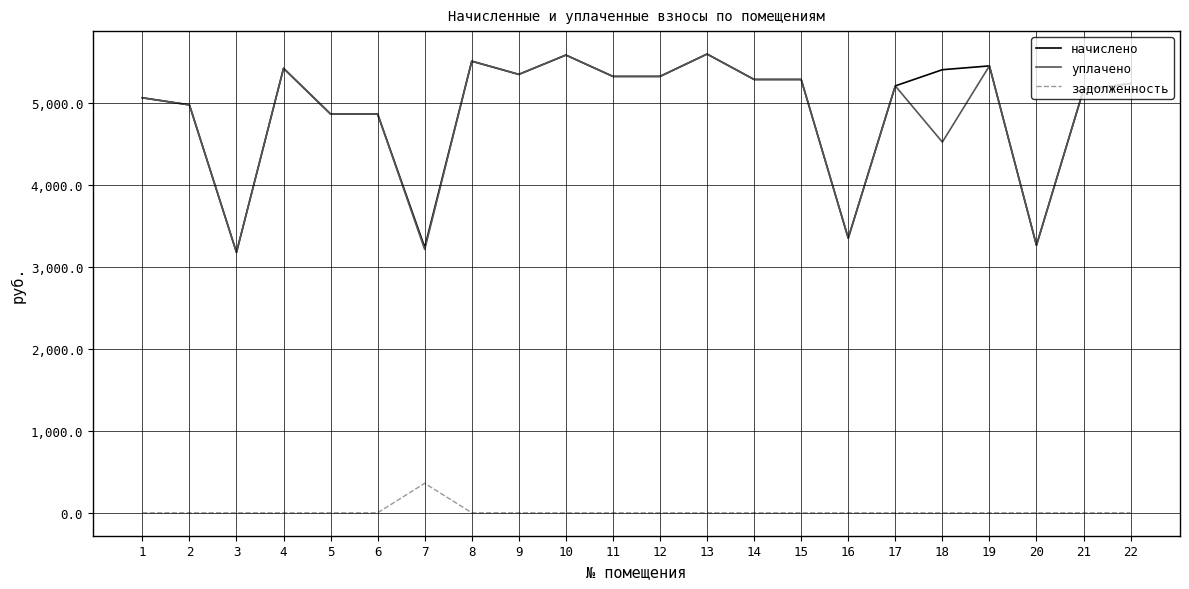

The уплачено series shows 5514.5 at 8. True or false?

True